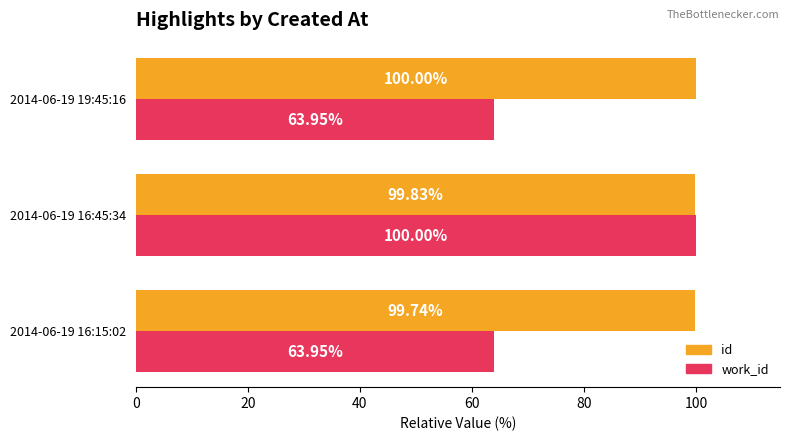

Rank the series by their average value, from lowest to highest.

work_id, id